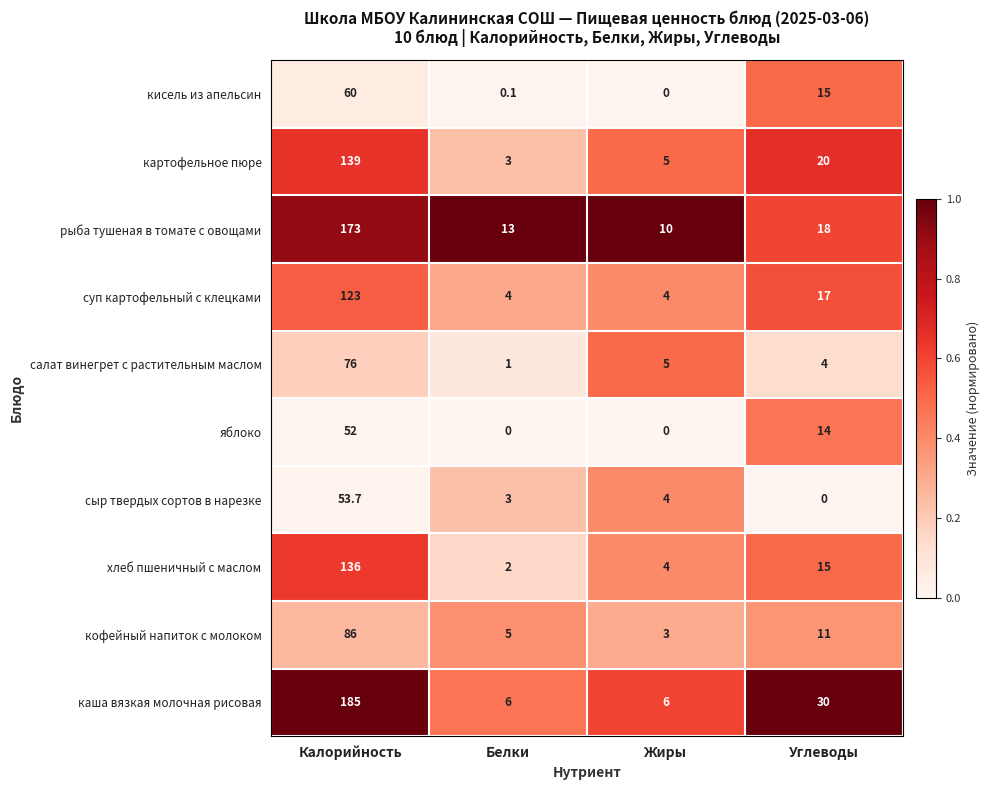

What is the maximum value for сыр твердых сортов в нарезке?

53.7